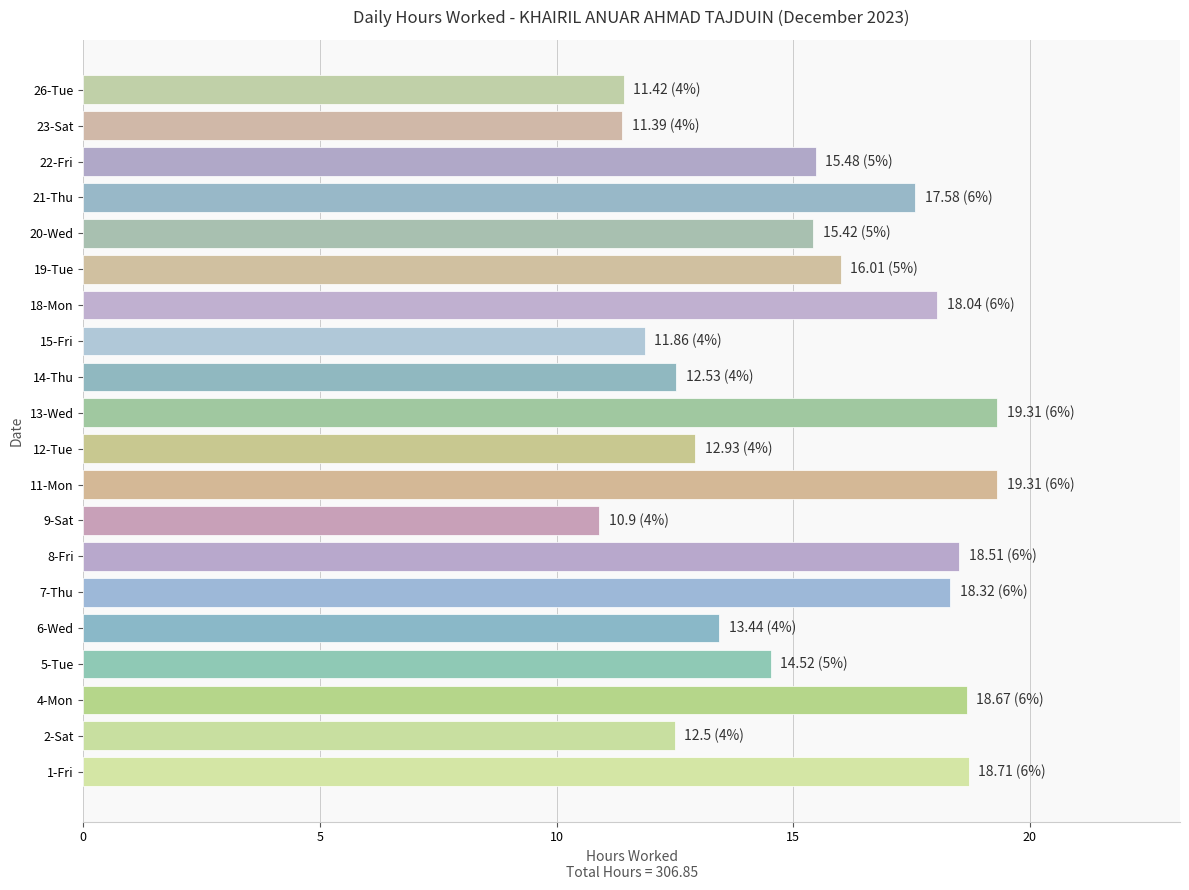

What is the change in value from 6-Wed to 7-Thu?

+4.9